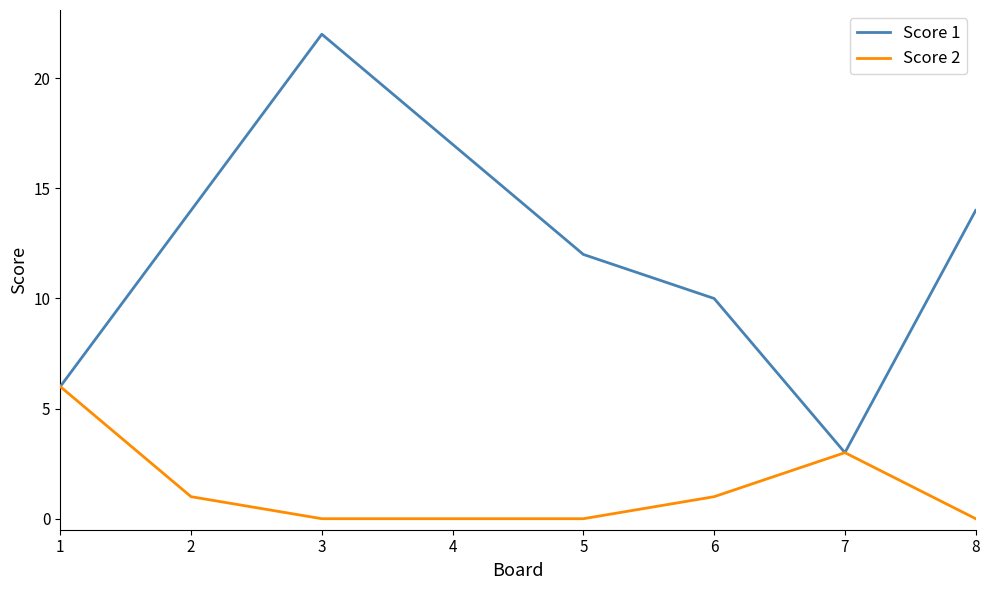

List the series in order of their overall mean, highest first.

Score 1, Score 2